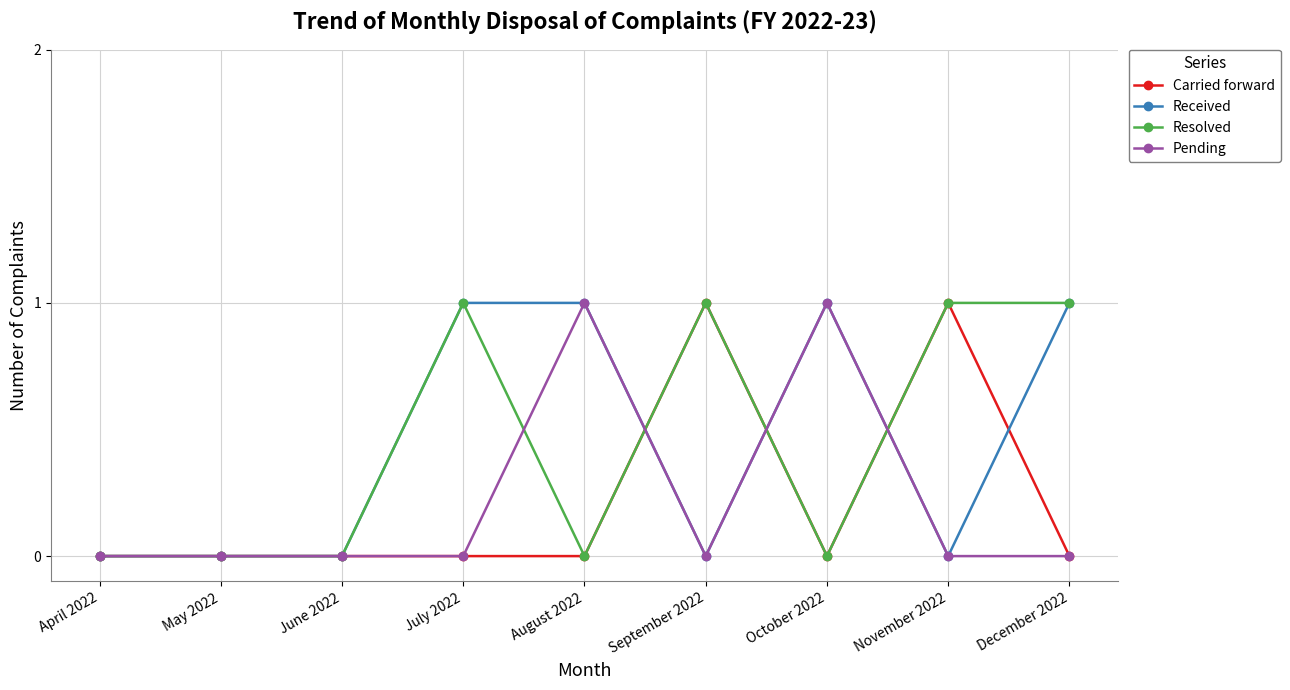

What is the difference between the Carried forward values at May 2022 and September 2022?

1